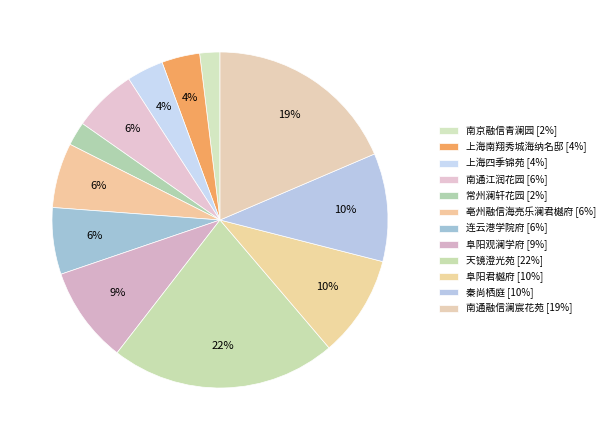

How much of the chart is everything except 阜阳君樾府?

90.2%